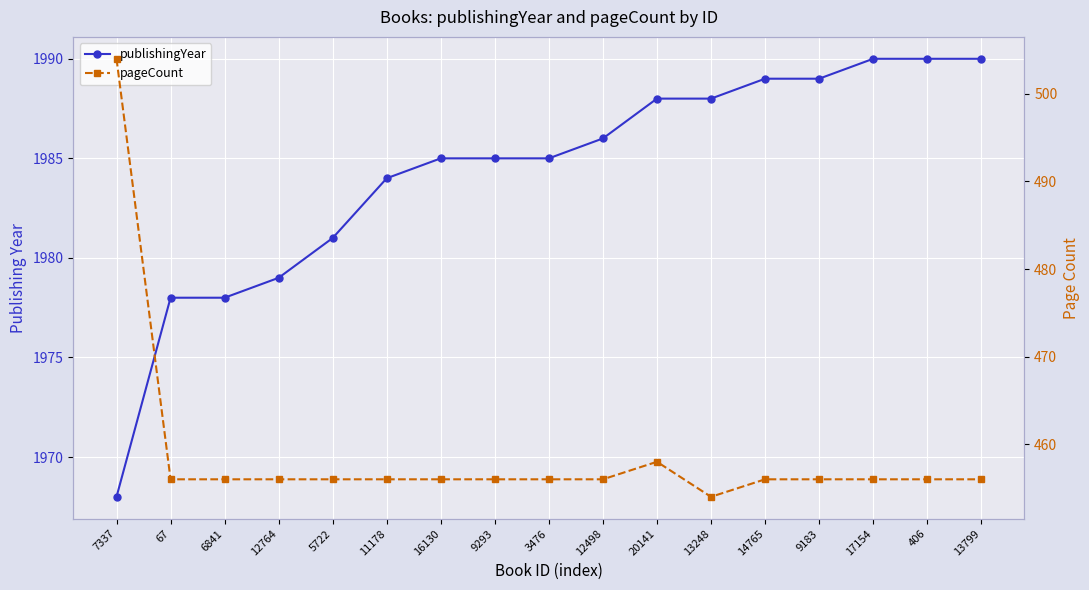

True or false: pageCount has more than 0 points higher than both neighbors.

True